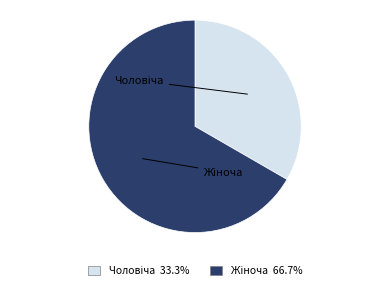

How many segments does this pie chart have?

2